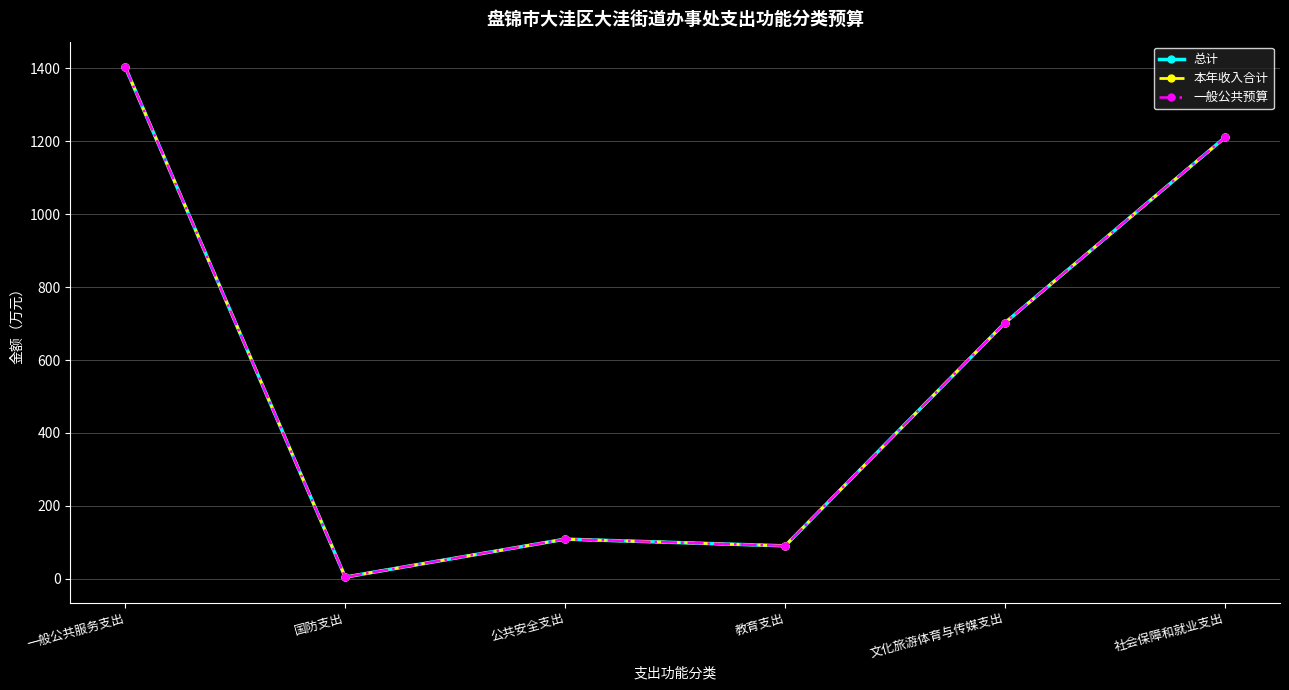

Is this an area chart (filled region under the line)?

No